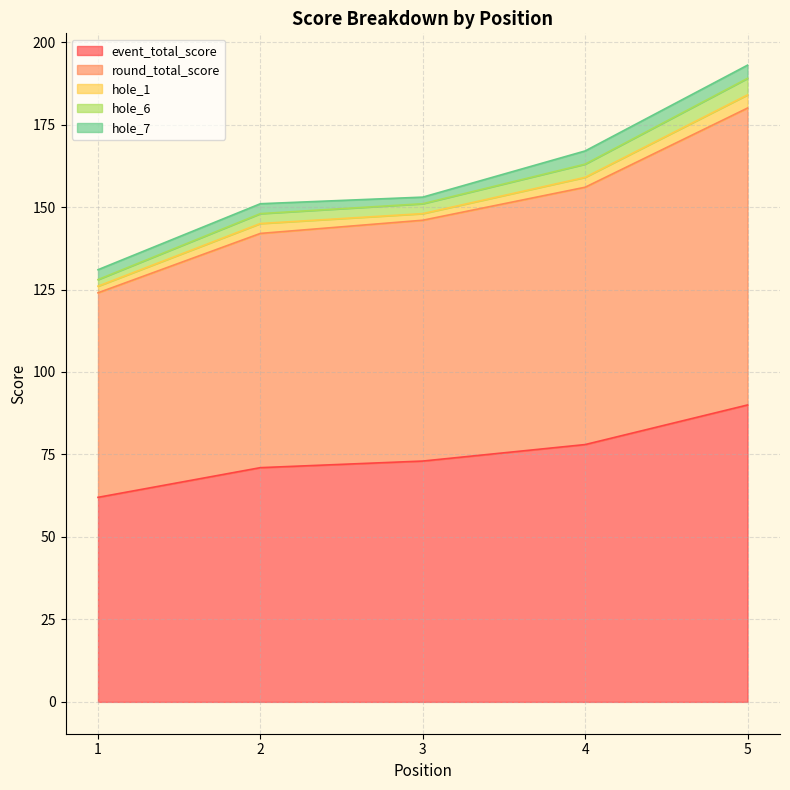

At which category does the chart reach its peak across all series?

5